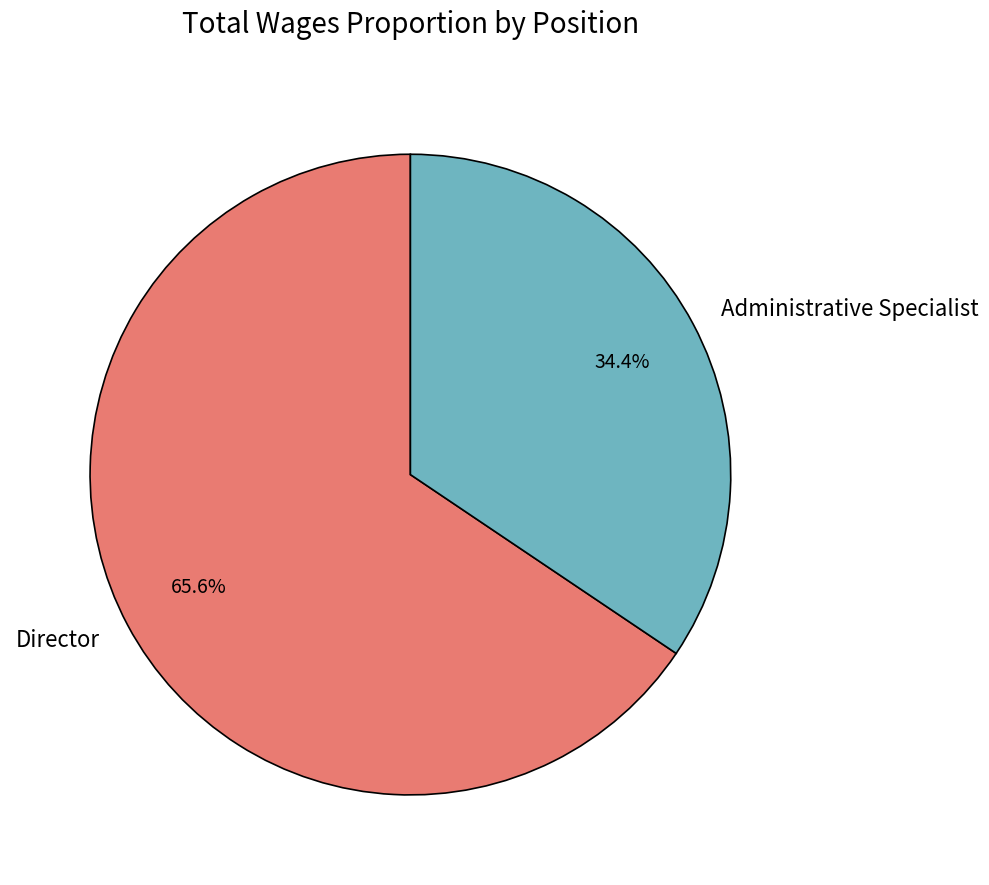

Approximately how many times larger is the value at Director compared to Administrative Specialist?

1.9